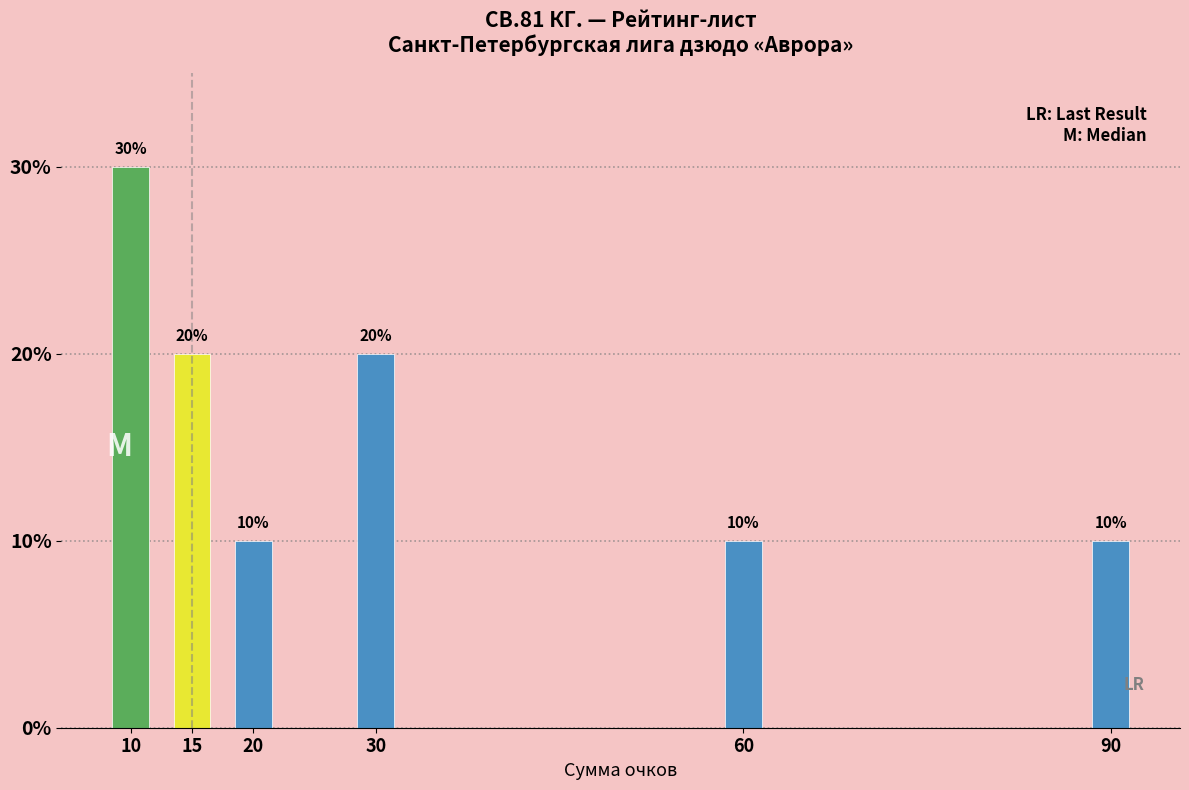

Reading left to right, what are all the values shown in this chart?

30	20	10	20	10	10